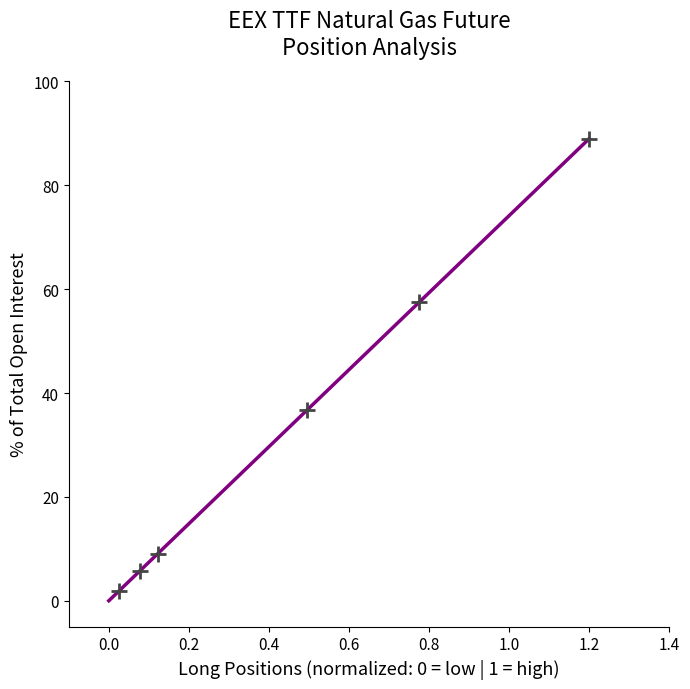

What Y value in the scatter plot is closest to 45?

36.6